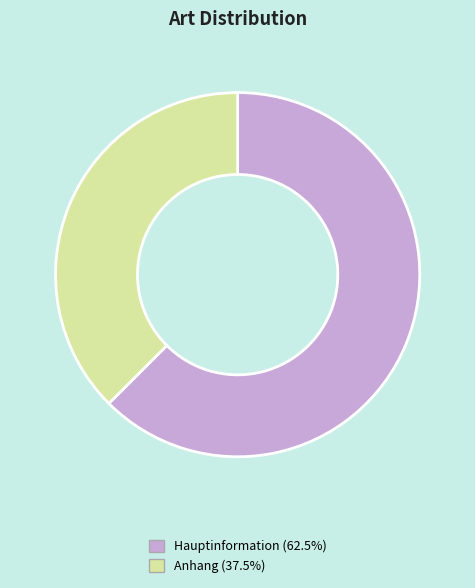

Is there any slice that represents more than half of the pie?

Yes